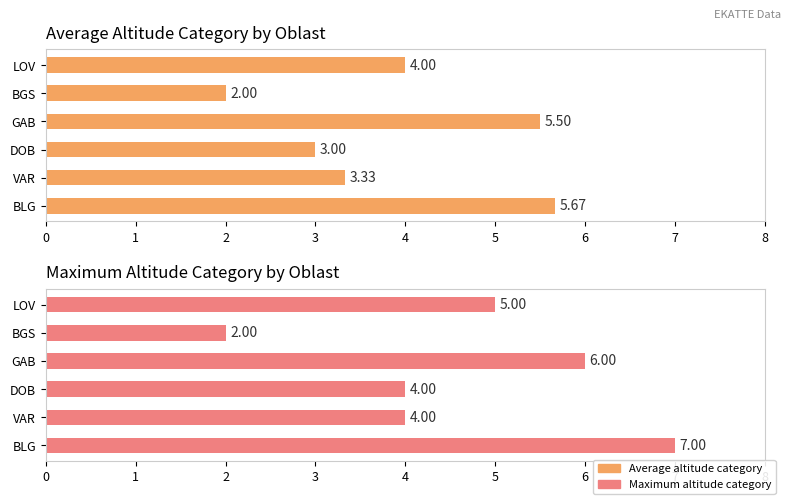

Reading left to right, transcribe all the data shown in this chart.

Average altitude category: 5.7	3.3	3.0	5.5	2.0	4.0
Maximum altitude category: 7.0	4.0	4.0	6.0	2.0	5.0